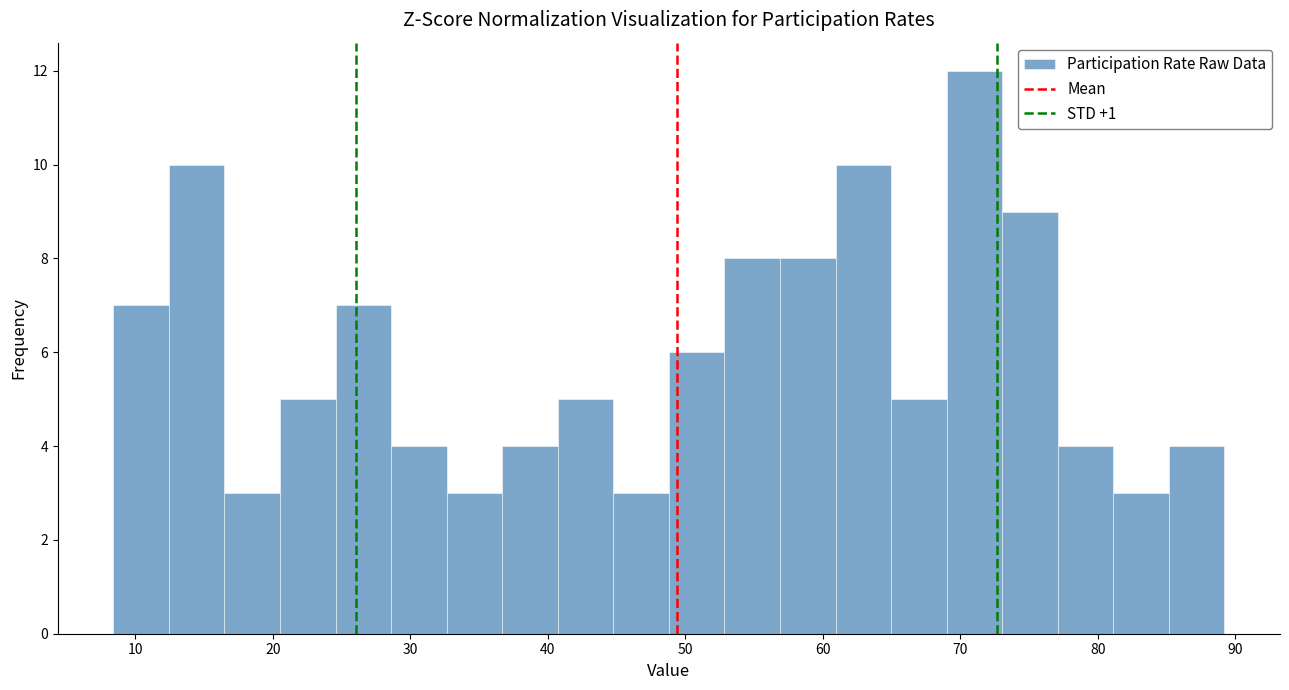

Reading left to right, transcribe this chart: for each bar, give the range it covers on the x-axis and its height. Neither the bar edges nor the heights are printed on the chart, so give them approximately, as read against the axes.

8 to 12: 7
12 to 16: 10
16 to 21: 3
21 to 25: 5
25 to 29: 7
29 to 33: 4
33 to 37: 3
37 to 41: 4
41 to 45: 5
45 to 49: 3
49 to 53: 6
53 to 57: 8
57 to 61: 8
61 to 65: 10
65 to 69: 5
69 to 73: 12
73 to 77: 9
77 to 81: 4
81 to 85: 3
85 to 89: 4